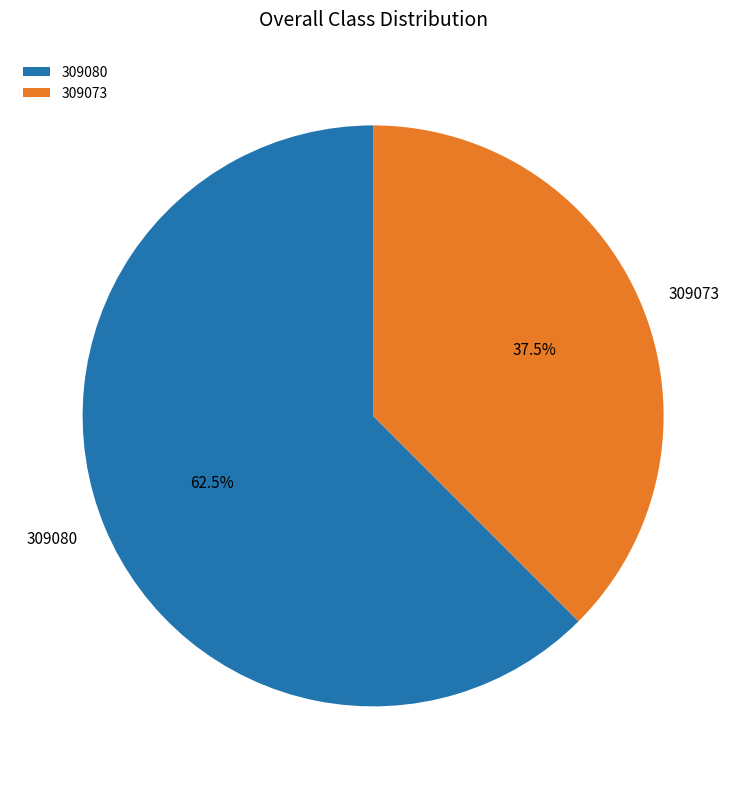

Between 309080 and 309073, which is larger?

309080